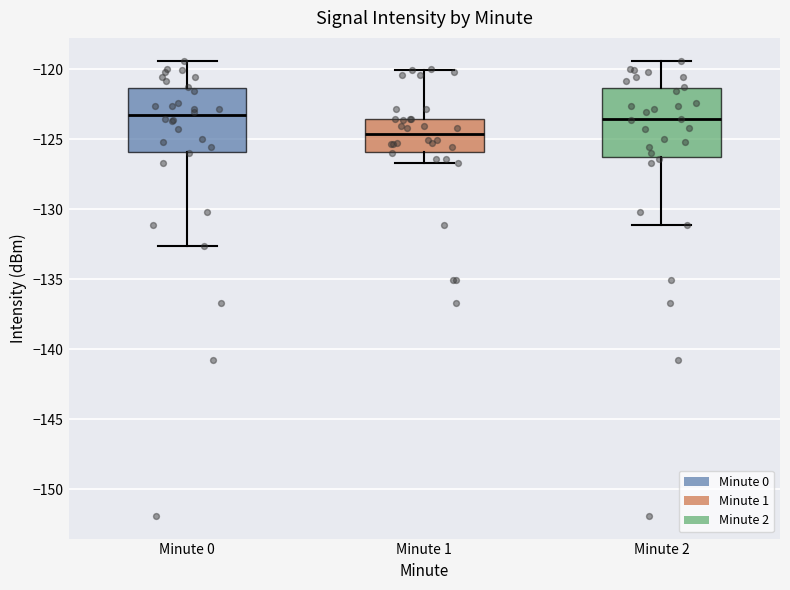

Reading left to right, read every box against the y-axis: the position of its median line, the range the box covers, and the ends of its whiskers. The values are not printed on the chart, so give them approximately, as read against the axis.

Minute 0: median -123.5, box -126.0 to -121.5, whiskers -132.5 to -119.5
Minute 1: median -124.5, box -126.0 to -123.5, whiskers -126.5 to -120.0
Minute 2: median -123.5, box -126.5 to -121.5, whiskers -131.0 to -119.5